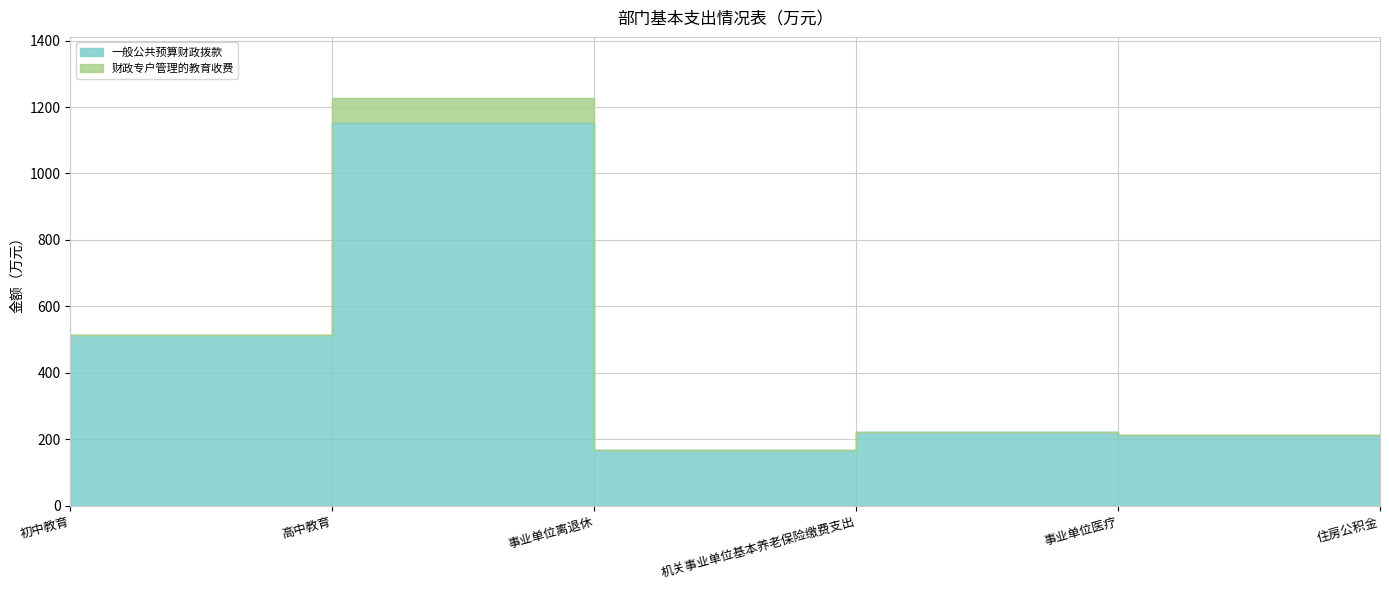

What is the change in value from 事业单位离退休 to 事业单位医疗?

+46.3